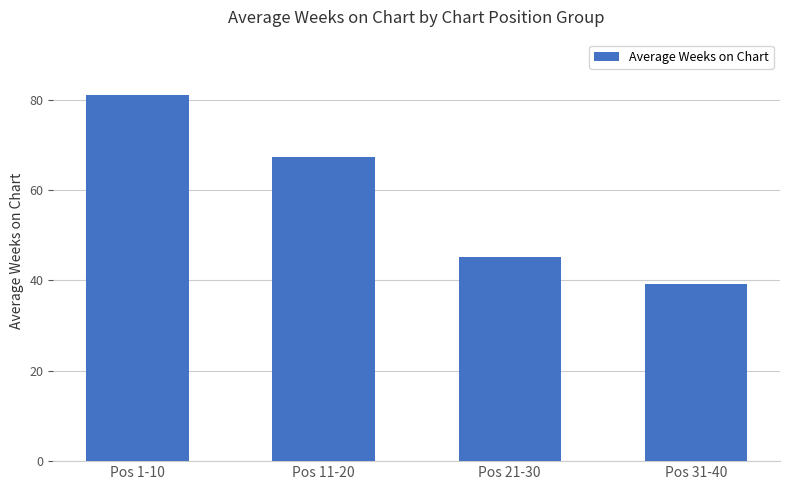

At which label does the data first exceed 67?

Pos 1-10